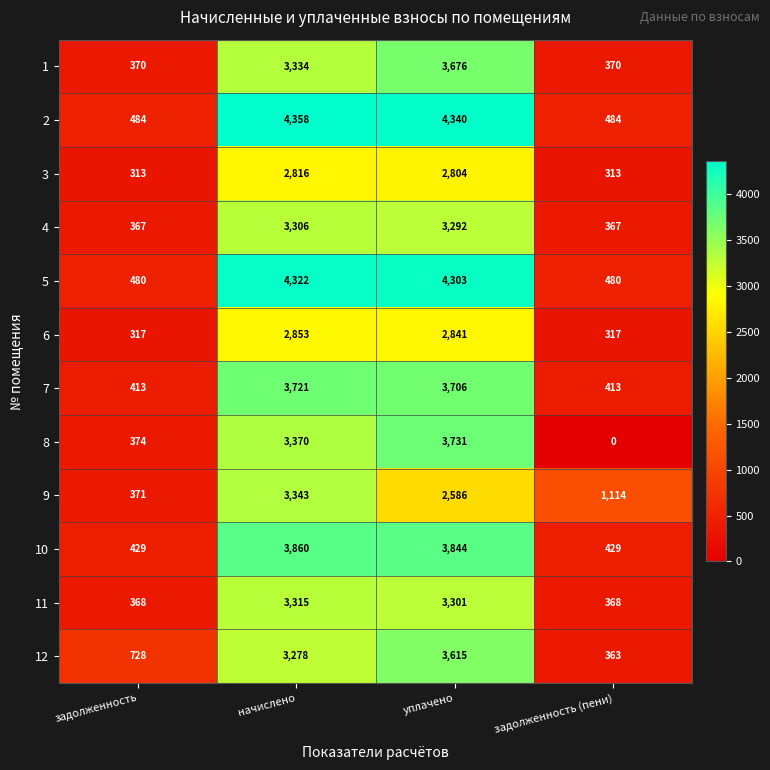

What is the sum of the 4 values at уплачено and начислено?

6598